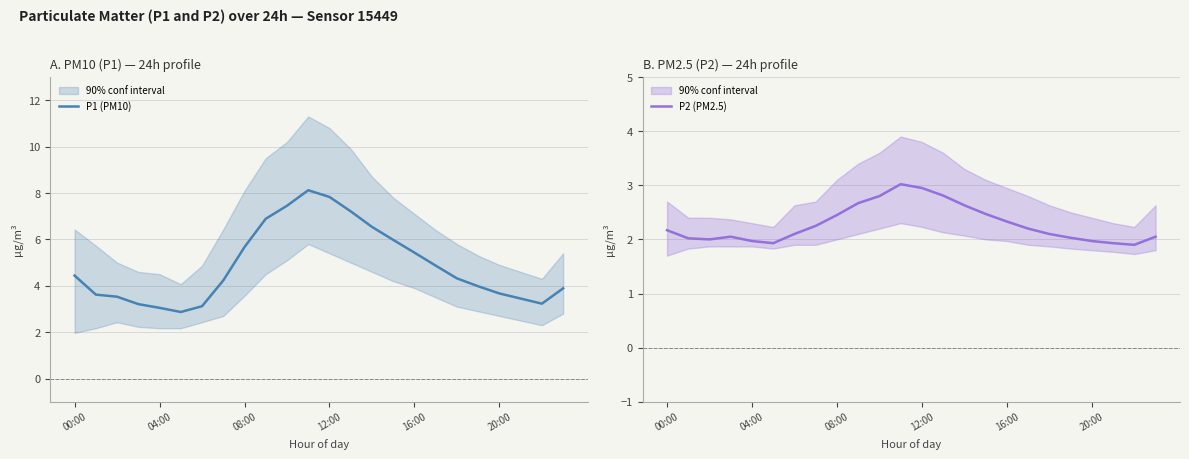

List the series in order of their overall mean, highest first.

P1 (PM10), P2 (PM2.5)